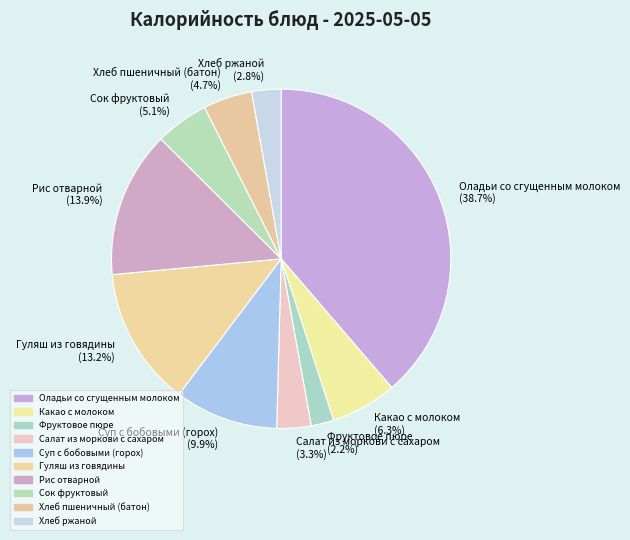

Combined, do Хлеб ржаной and Салат из моркови с сахаром account for over 50%?

No